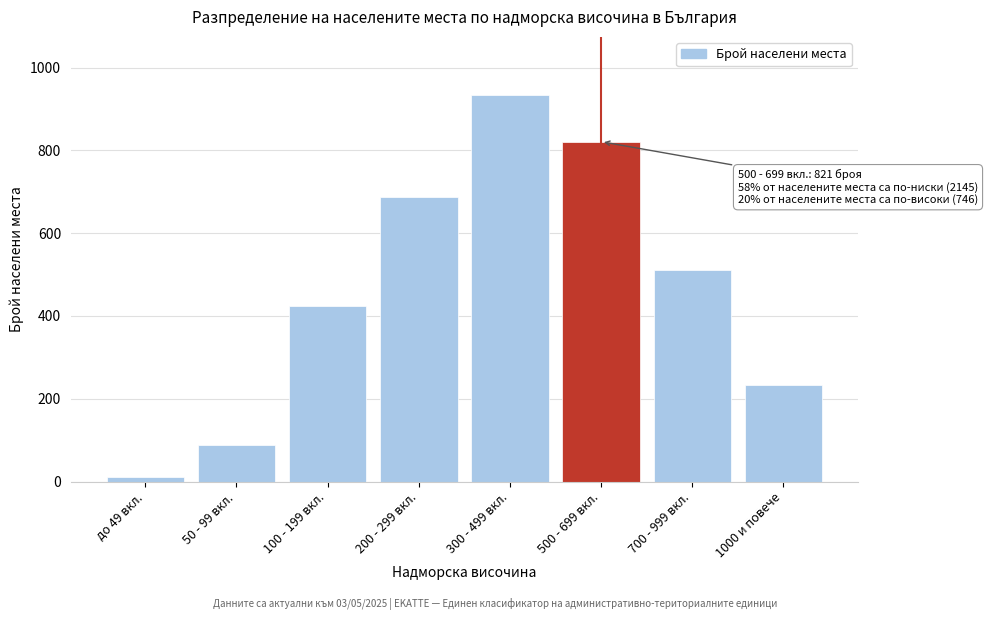

Reading left to right, list all the values displayed in this chart.

12	89	423	687	934	821	512	234